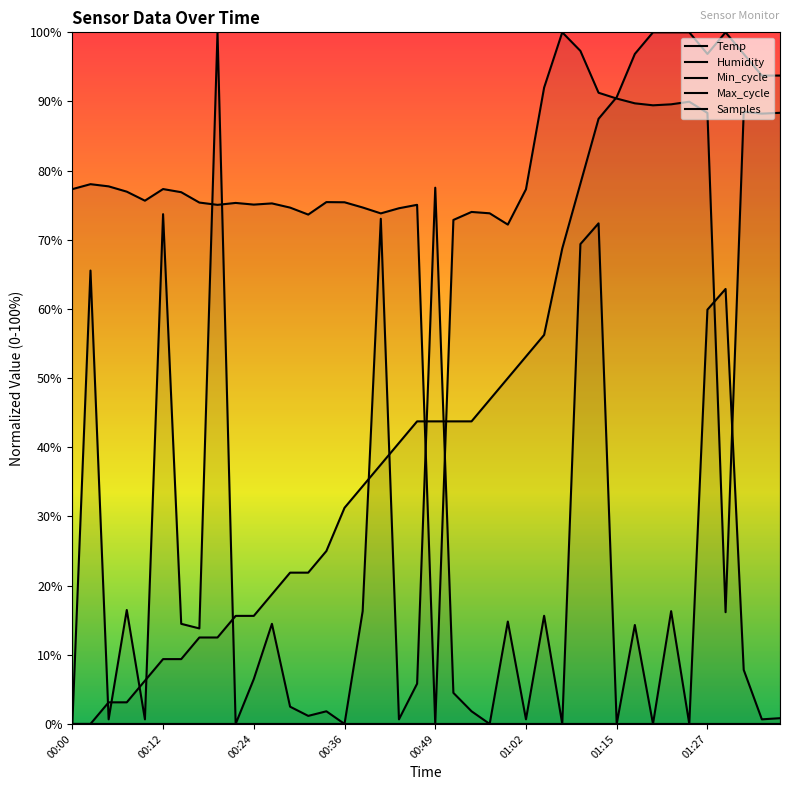

True or false: Temp has a value of 80.0 at 26.

False